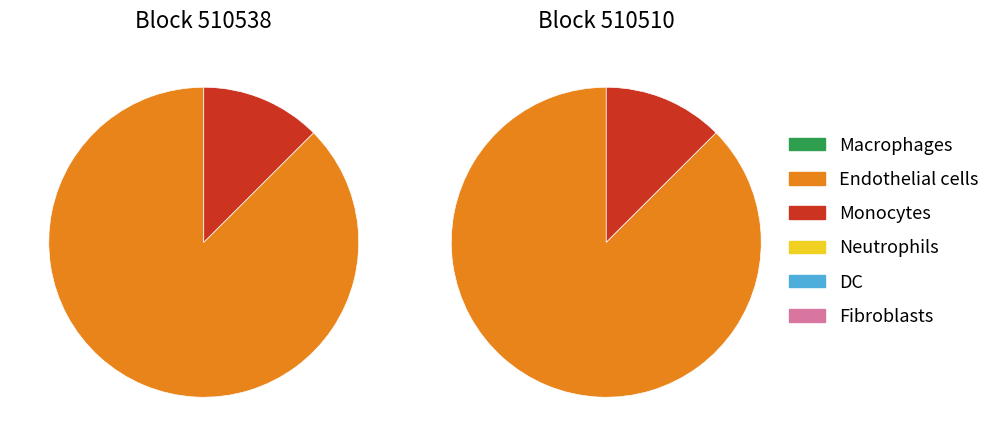

To the nearest percent, what percentage of the pie is 510538?

87%